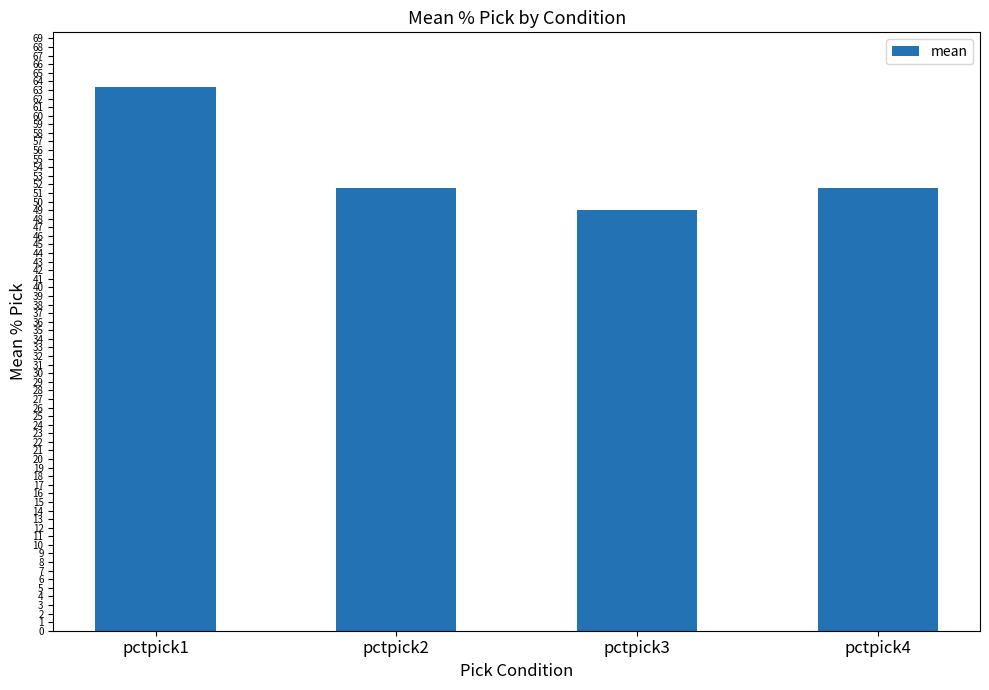

The chart shows a value of 63.4 at pctpick1. True or false?

True